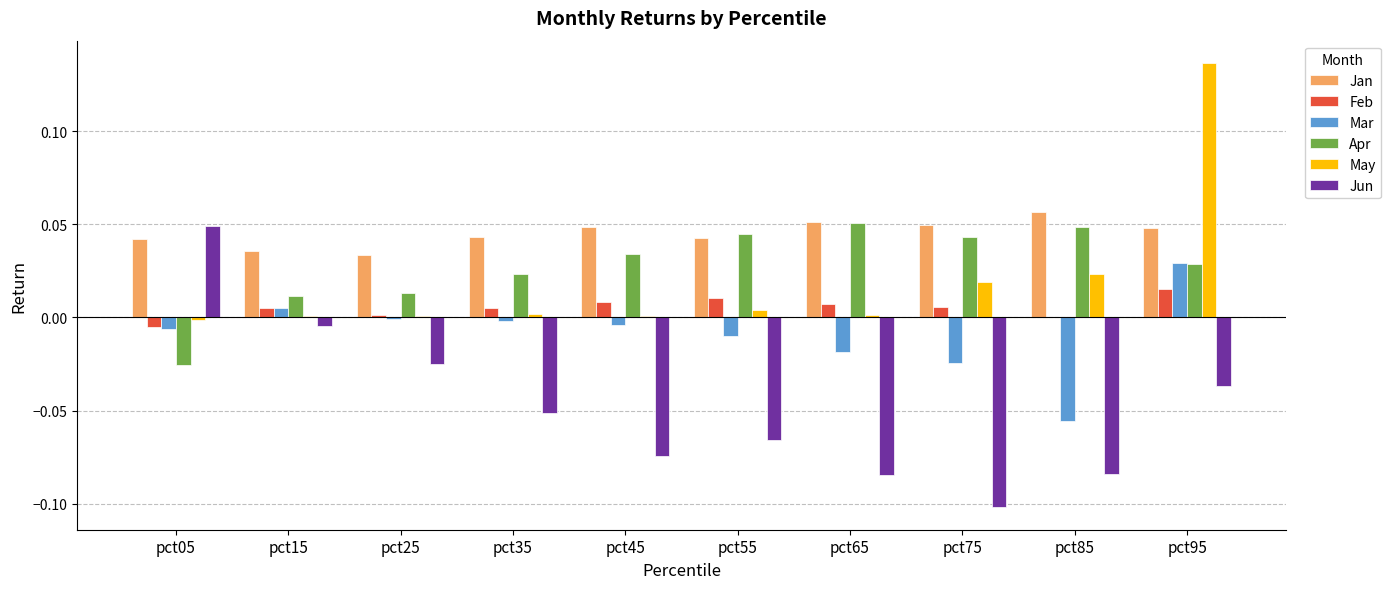

Which series has the widest spread of values?

Jun